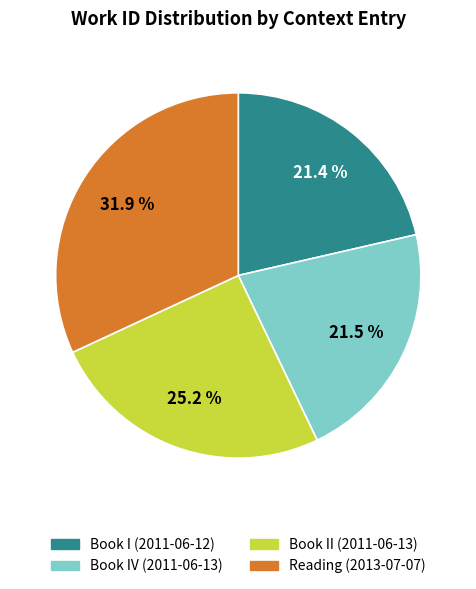

What is the largest slice in the pie chart?

Reading (2013-07-07)